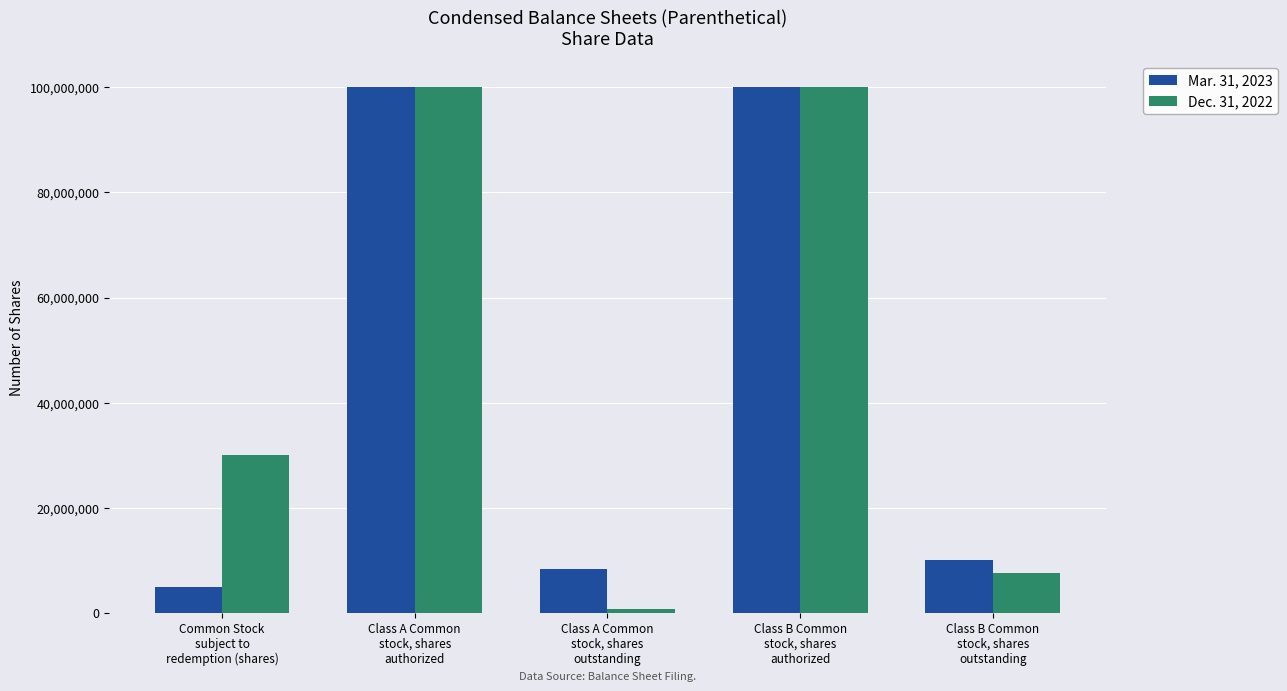

What is the greatest value displayed?

100000000